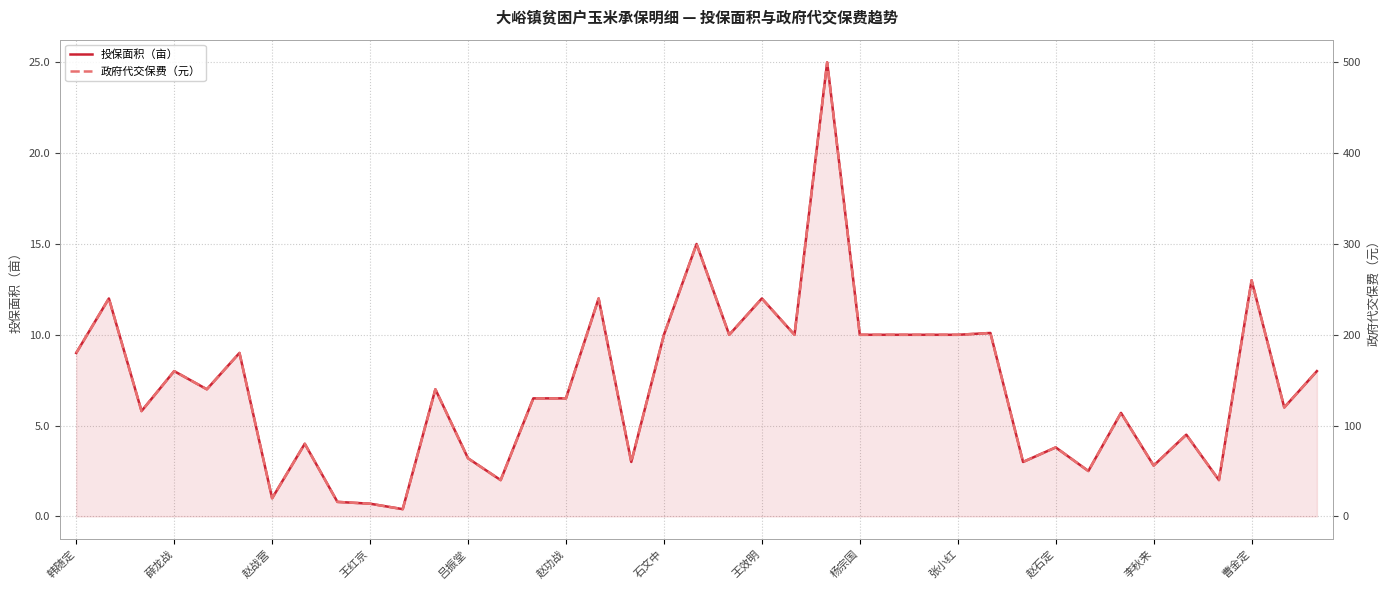

Which series has the largest total across all categories?

政府代交保费（元）